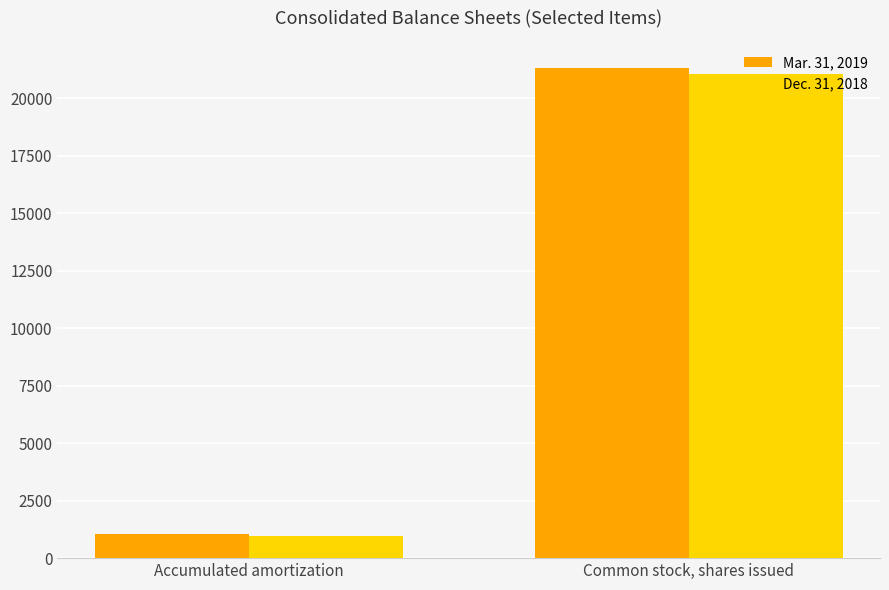

What is the label of the 1st bar from the right?

Common stock, shares issued